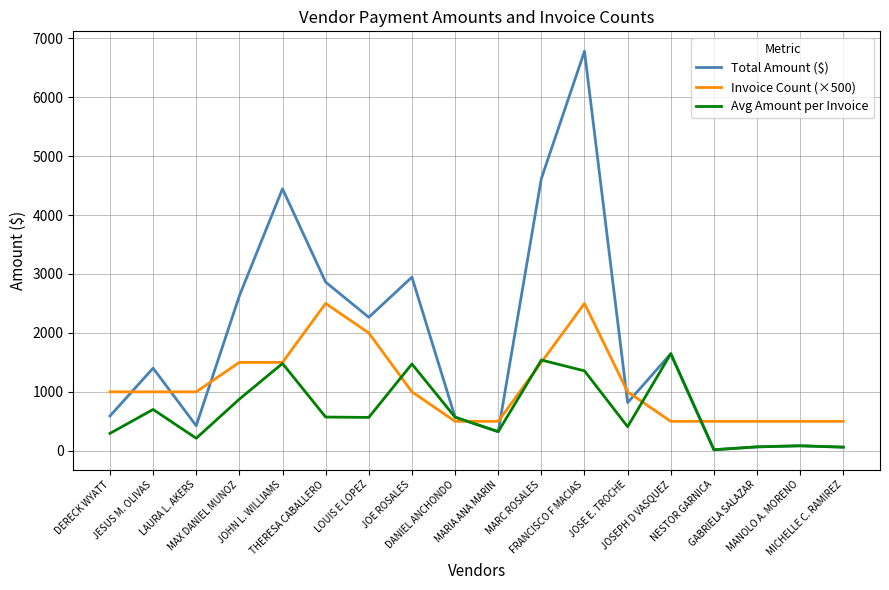

Does the chart have visible grid lines?

Yes